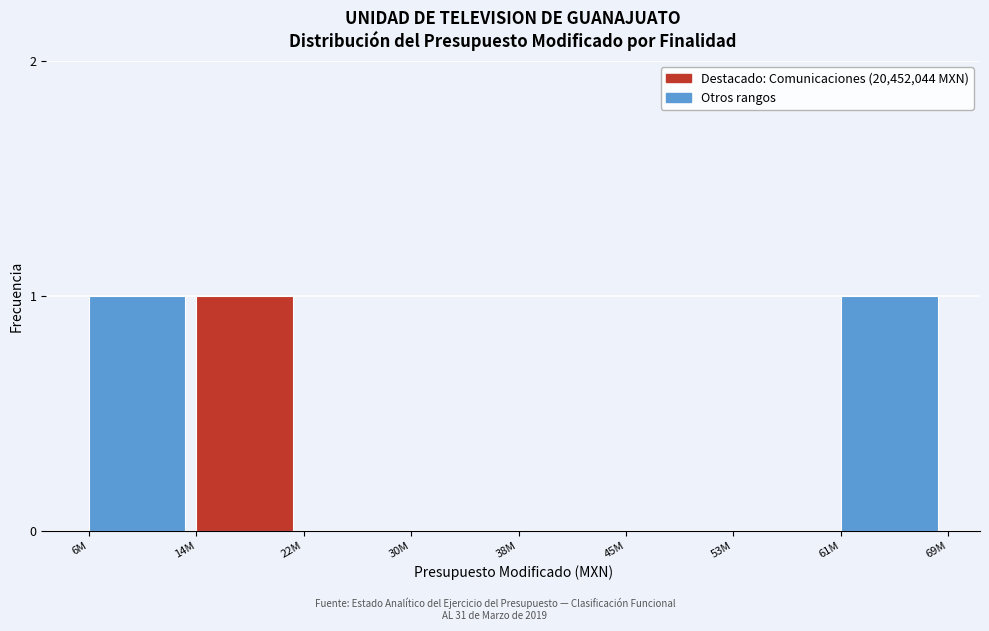

Reading left to right, extract all data points from this chart.

6M=1	14M=1	22M=0	30M=0	38M=0	45M=0	53M=0	61M=1